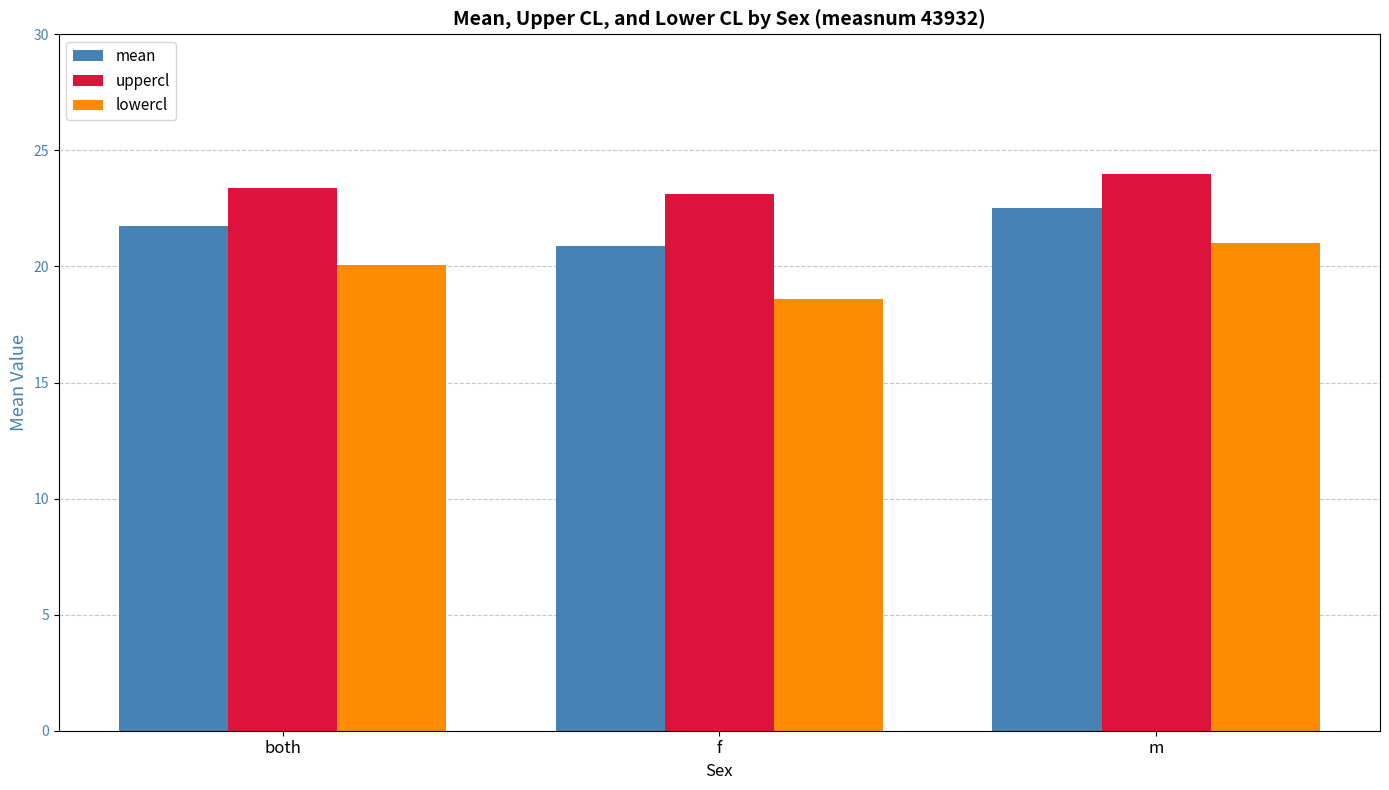

Reading left to right, extract all data points from this chart.

mean: 21.7	20.9	22.5
uppercl: 23.4	23.1	24.0
lowercl: 20.1	18.6	21.0